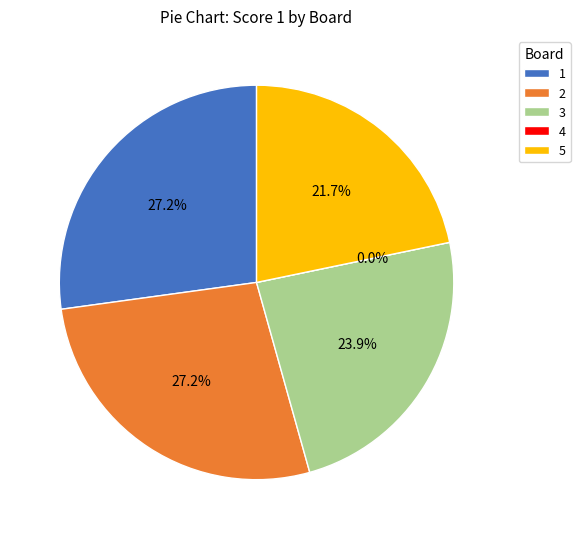

Combined, do 3 and 2 account for over 50%?

Yes